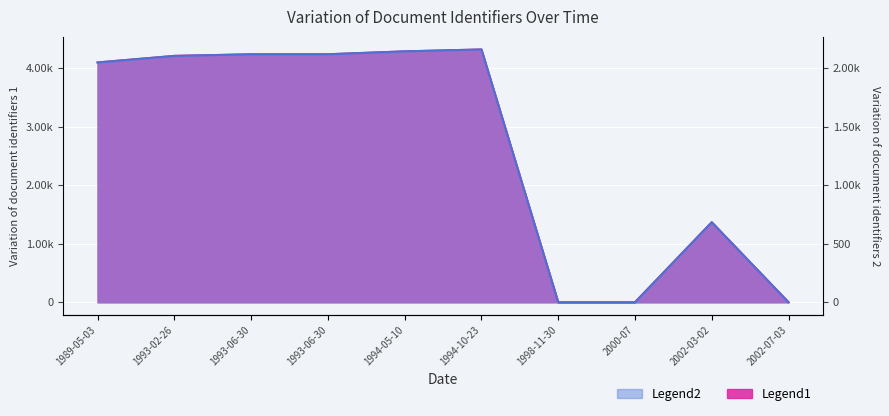

True or false: the data shows 4212 at 1993-02-26.

True